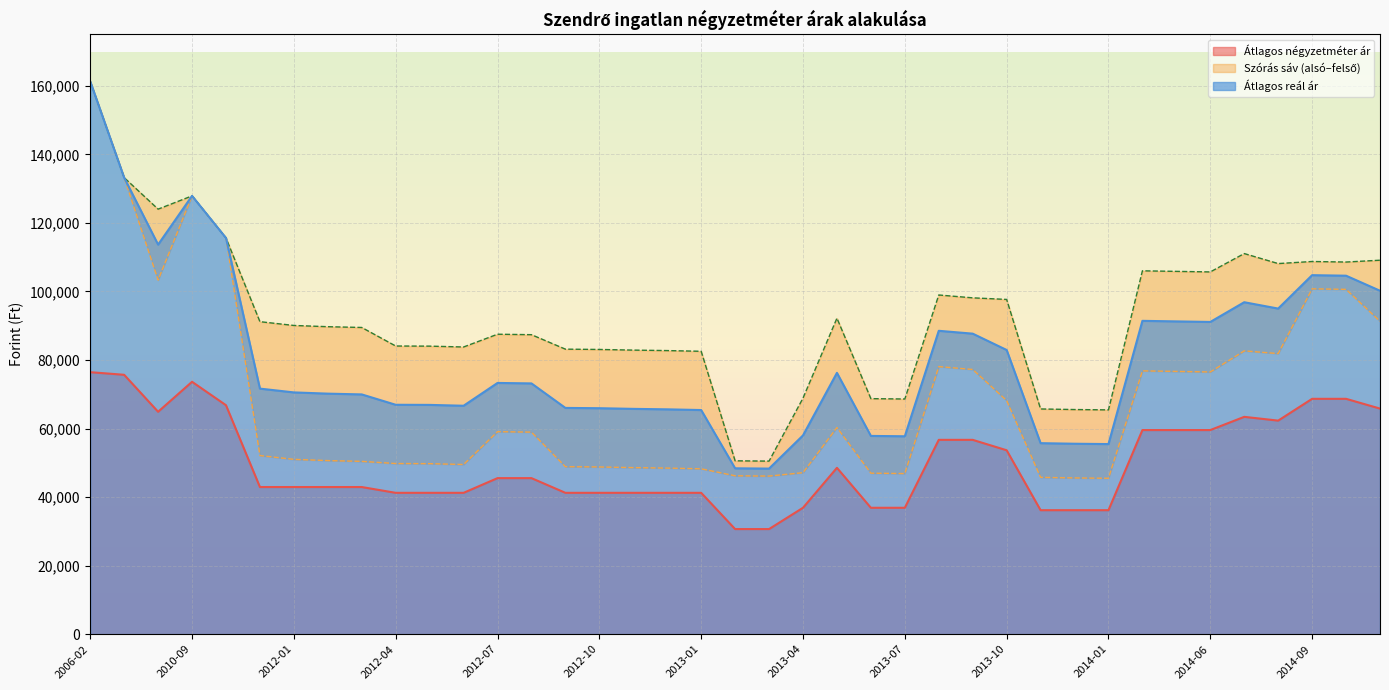

True or false: Átlagos négyzetméter ár has a value of 46424 at 2006-02.

False